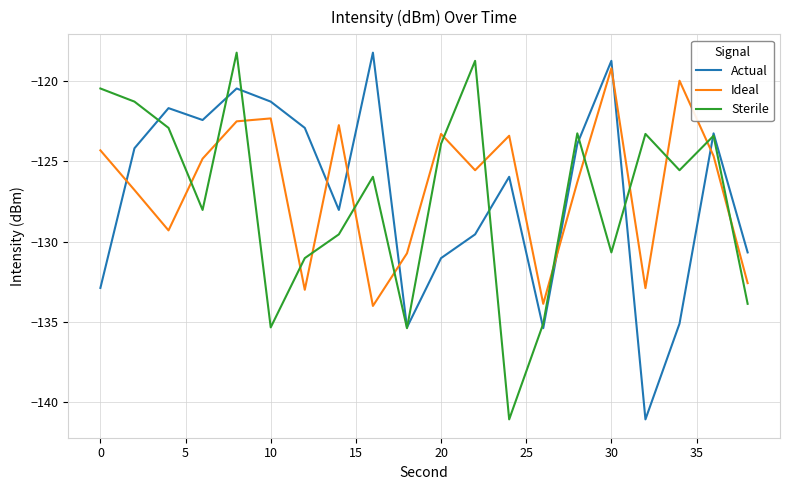

What is the maximum value for Ideal?

-119.2